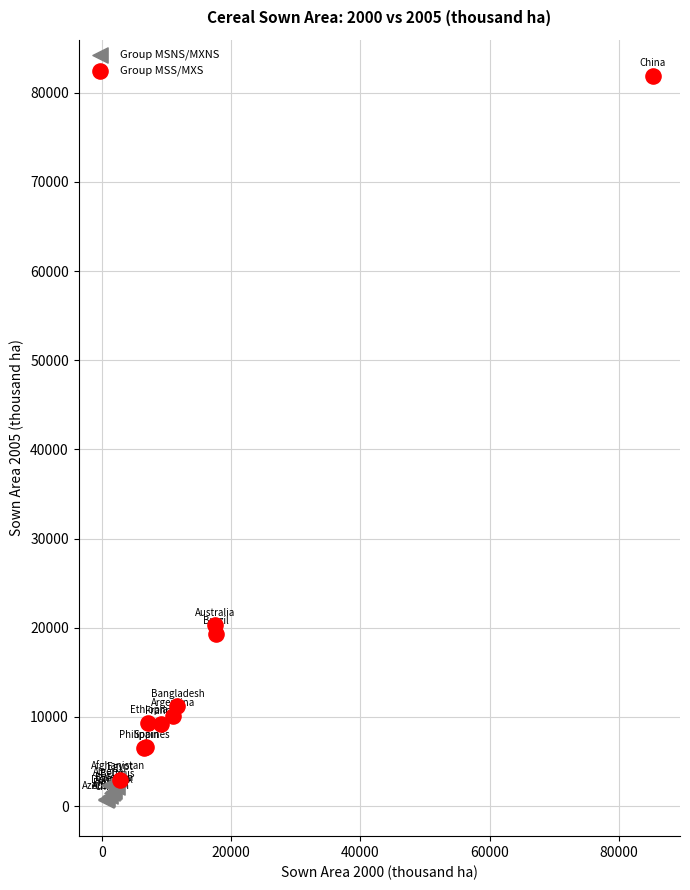

Which series reaches the maximum Y coordinate?

Group MSS/MXS